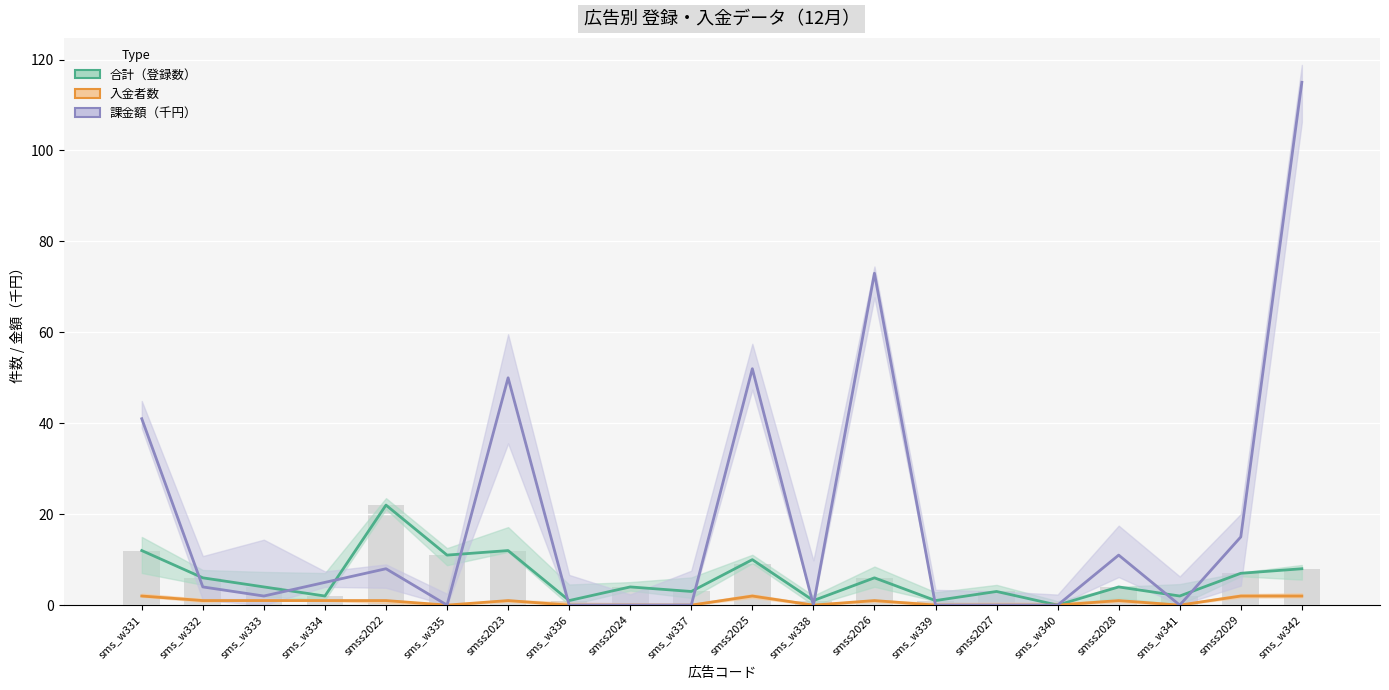

What is the maximum value for 課金額（千円）?

115